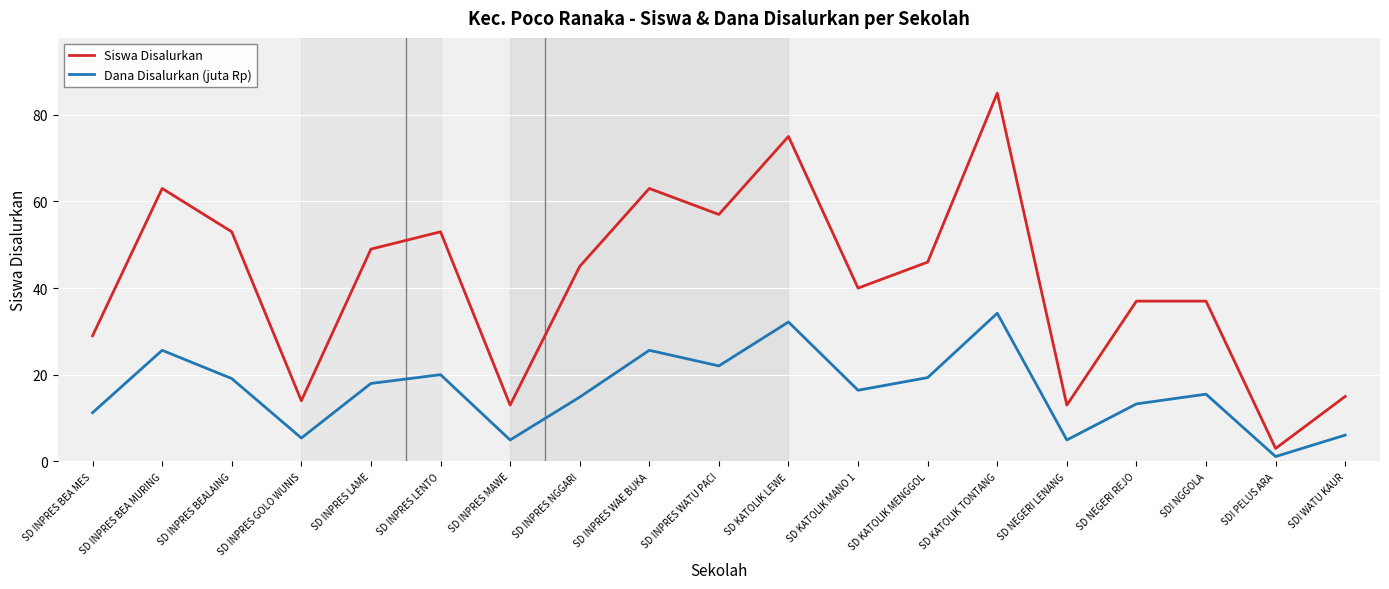

True or false: Dana Disalurkan (juta Rp) and Siswa Disalurkan intersect in this chart.

False